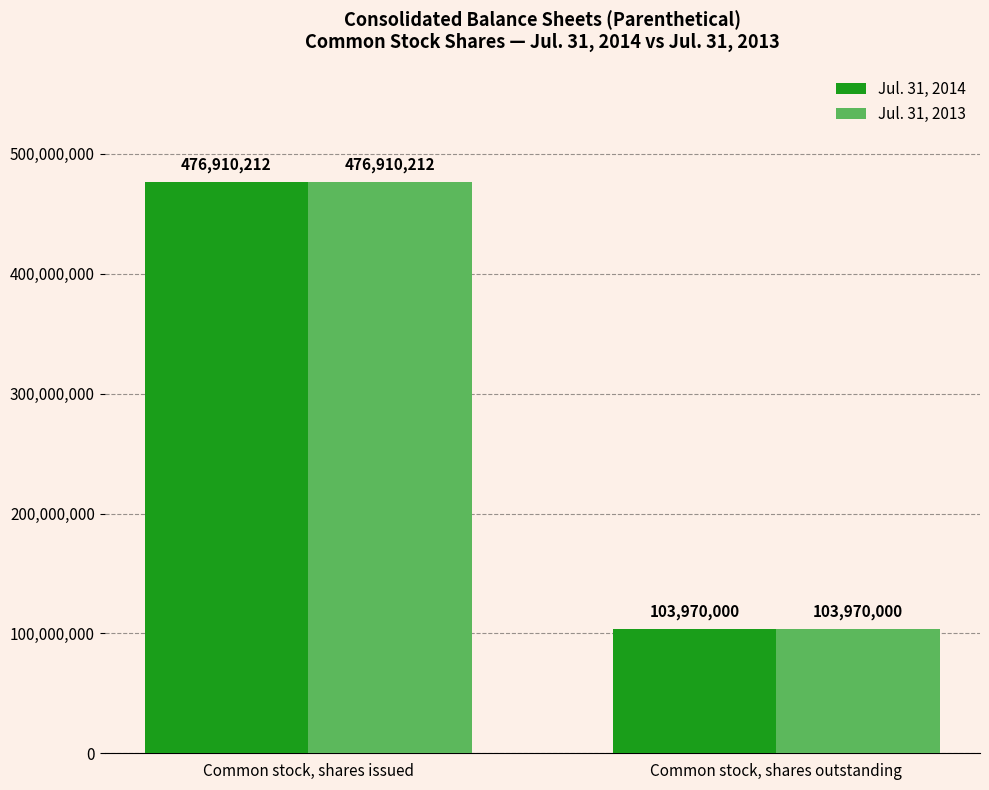

True or false: Jul. 31, 2014 has a value of 184443806 at Common stock, shares outstanding.

False